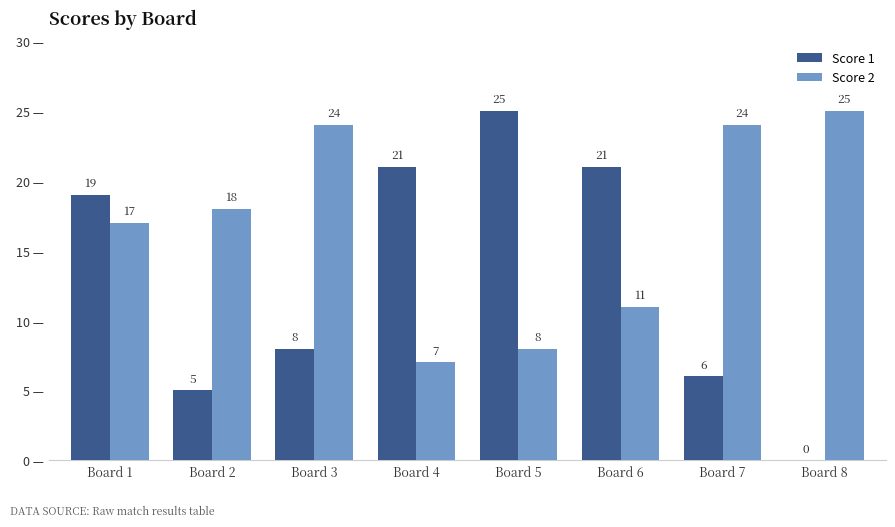

Where is Score 1 nearest to the value 12?

Board 3